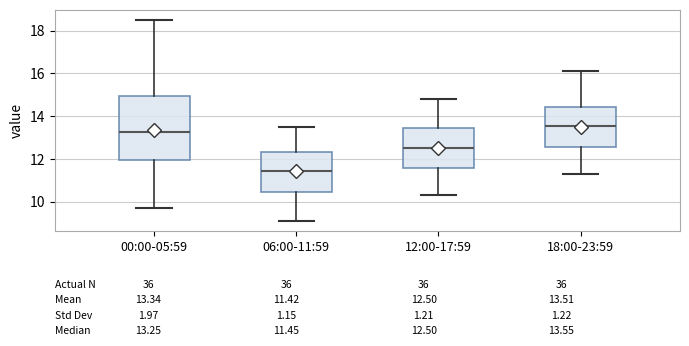

Which box is the tallest, from its lower edge to its upper edge?

00:00-05:59